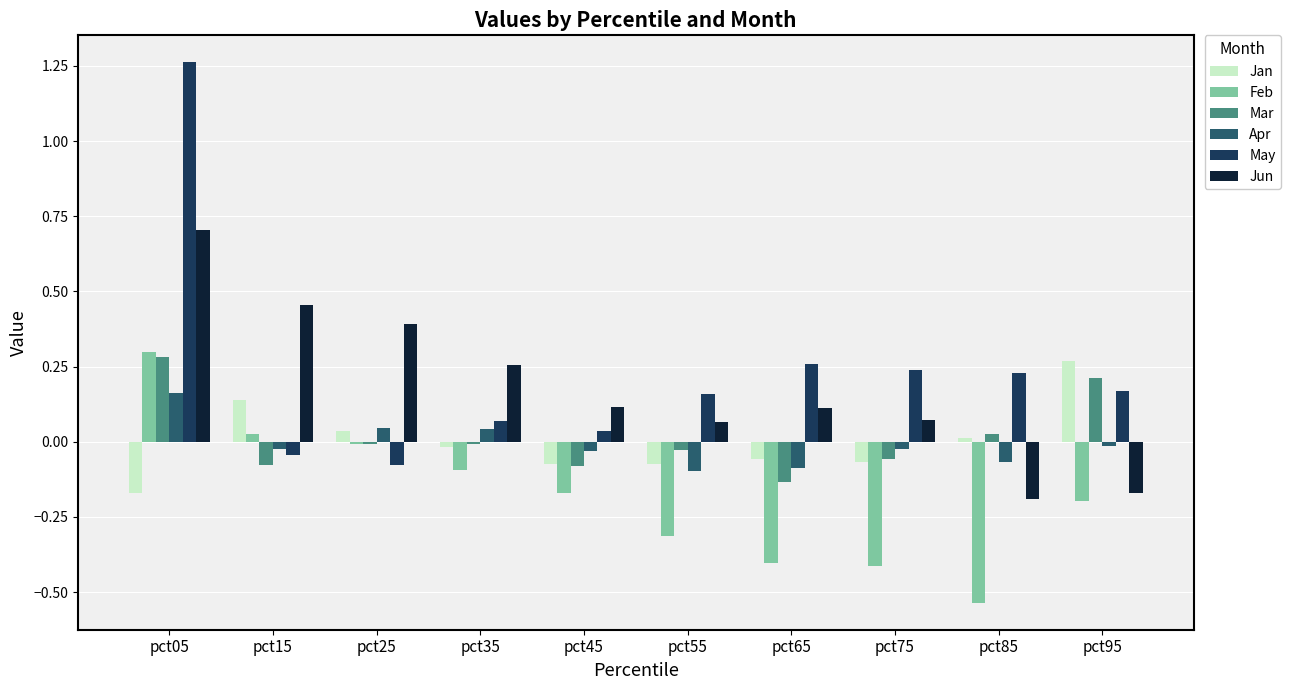

Which series has the largest range (max minus min)?

May